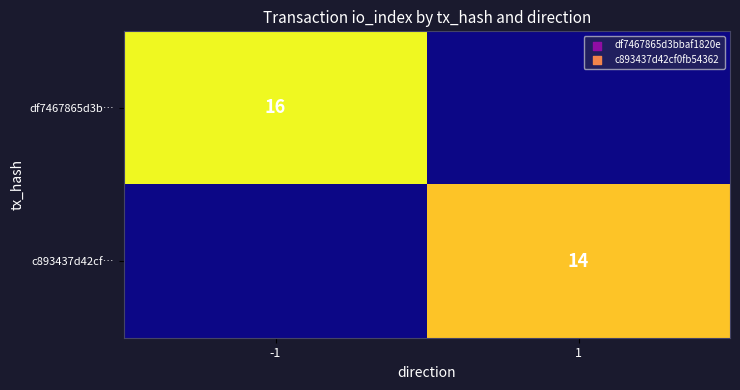

The value of df7467865d3b… at -1 is 22. True or false?

False